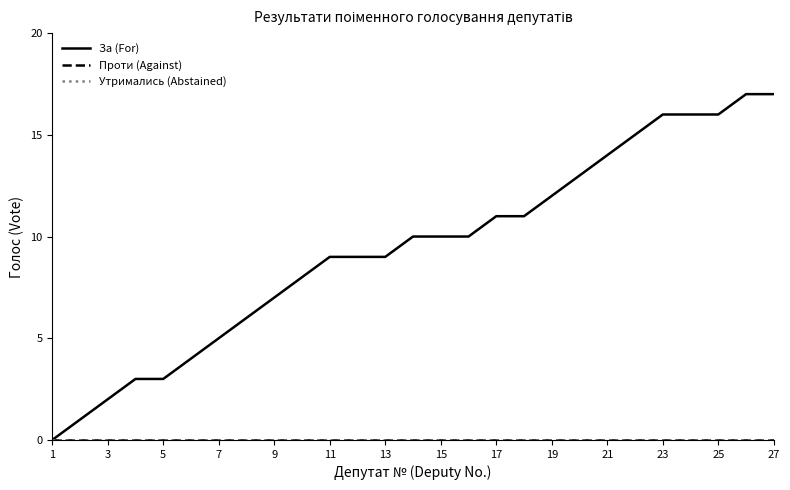

Is this an area chart (filled region under the line)?

No